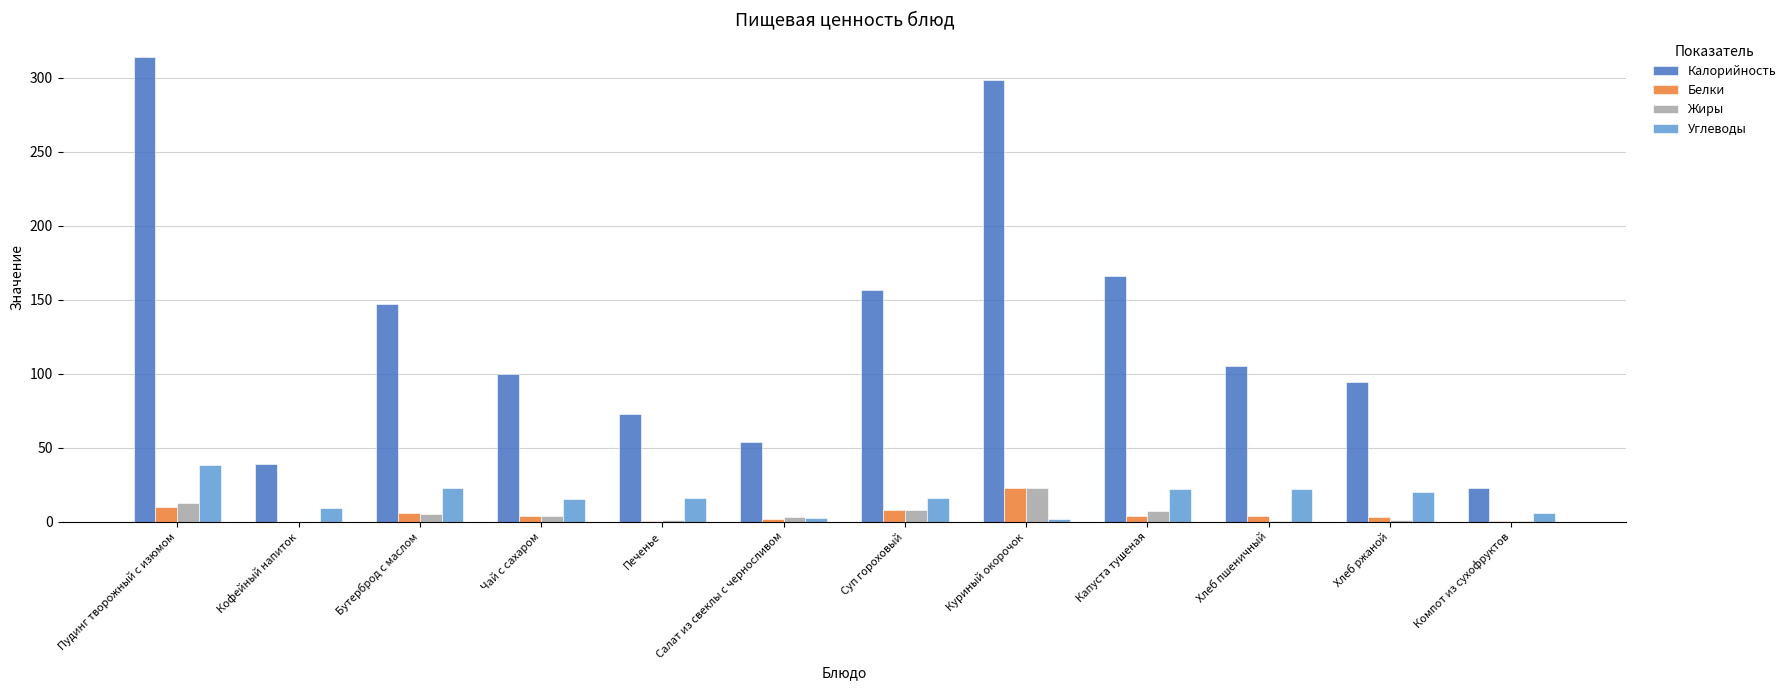

What is the sum of all Углеводы values?

190.7